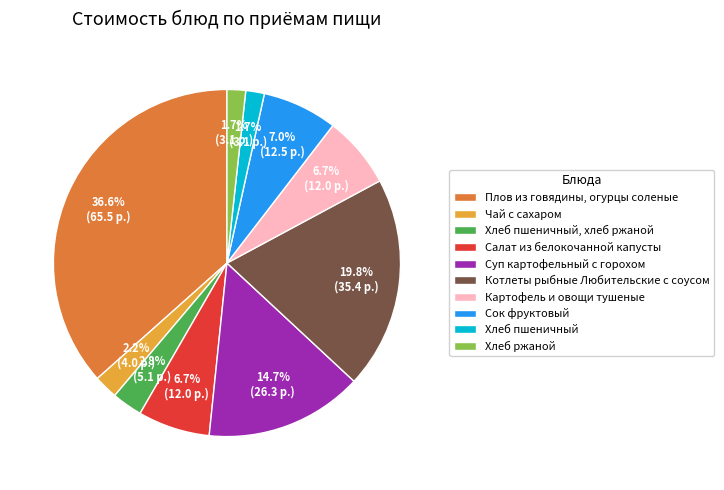

Which category has the biggest portion of the pie?

Плов из говядины, огурцы соленые